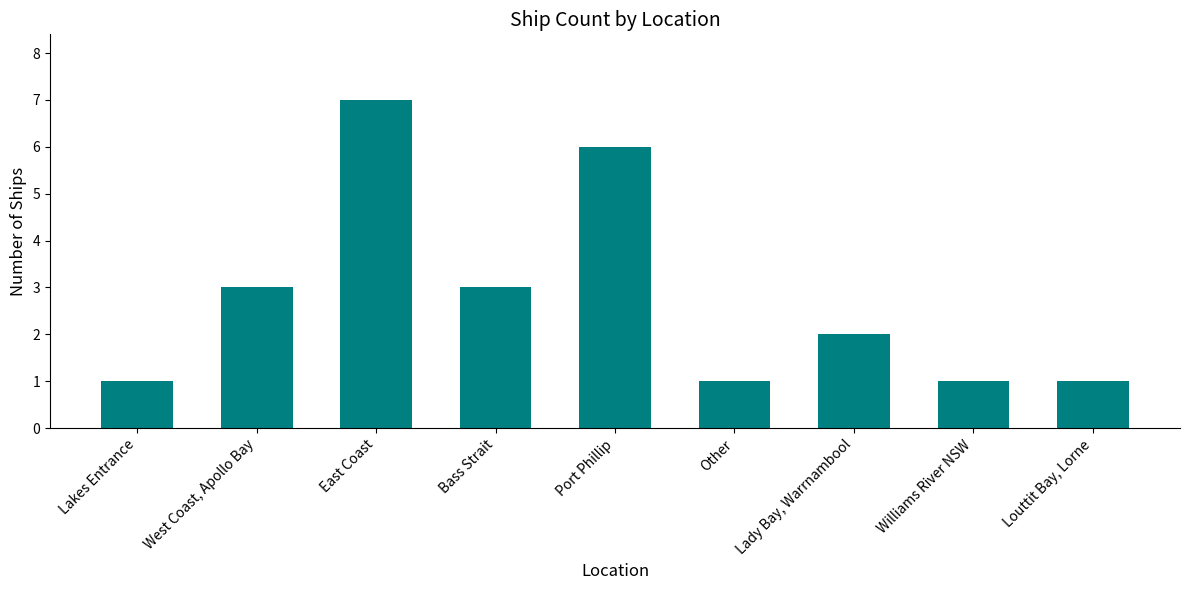

How many categories are shown in the chart?

9